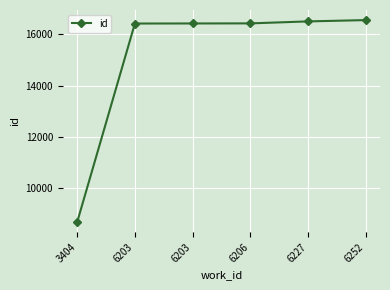

Reading left to right, list all the values displayed in this chart.

3404=8692	6203=16421	6203=16424	6206=16427	6227=16504	6252=16555